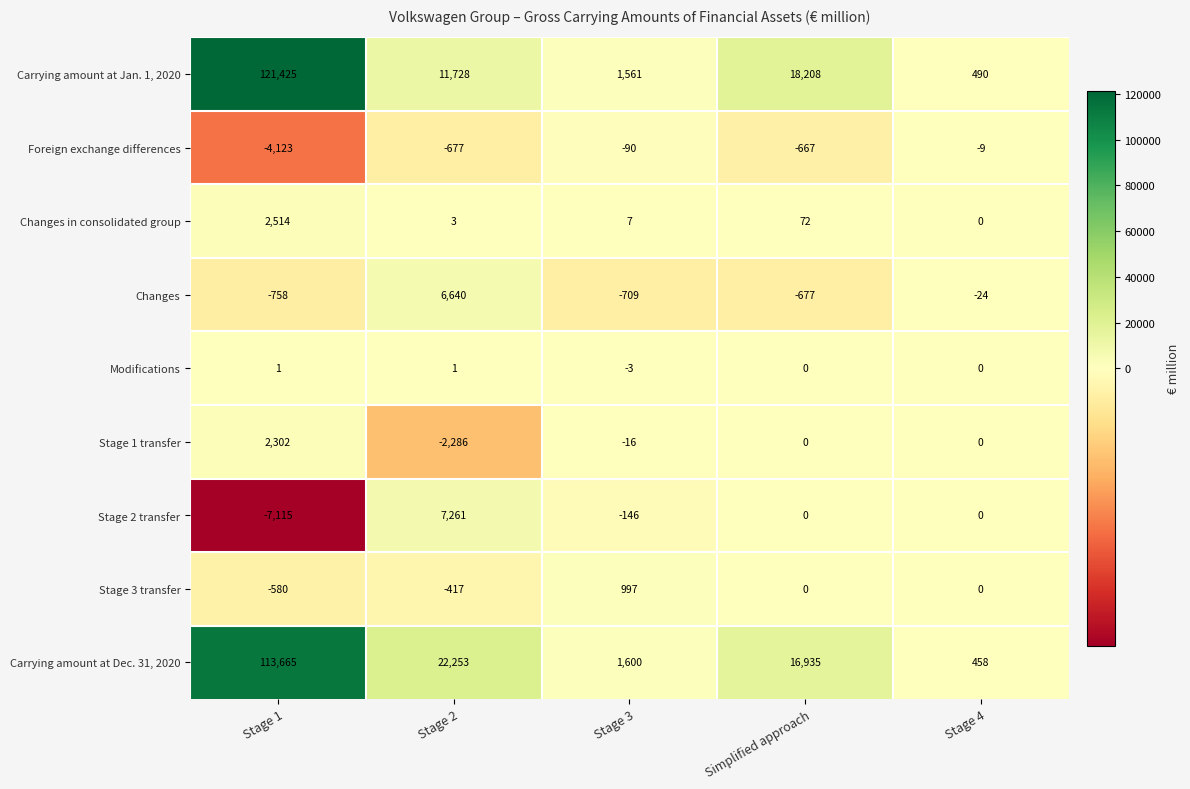

True or false: Stage 1 transfer has a value of -2286 at Stage 2.

True